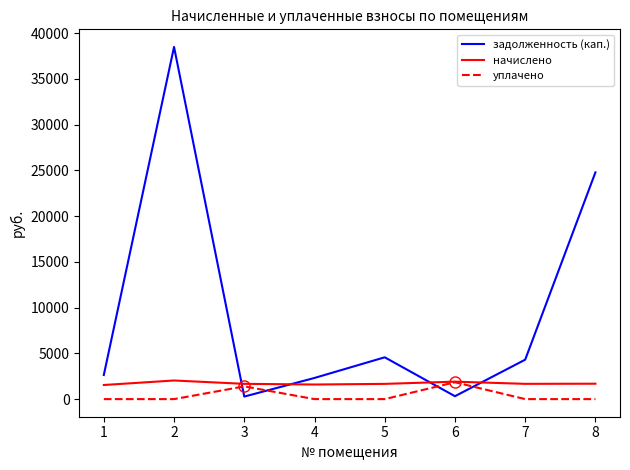

Rank the series at 7 from highest to lowest value.

задолженность (кап.), начислено, уплачено